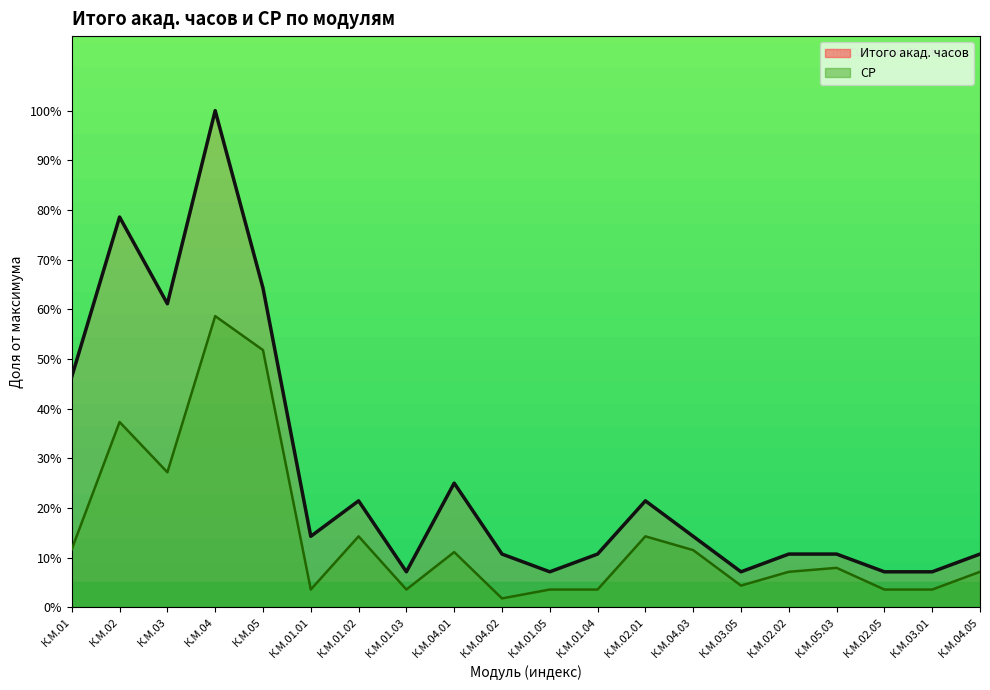

Which series changed the most between К.М.01 and К.М.02.05?

Итого акад. часов